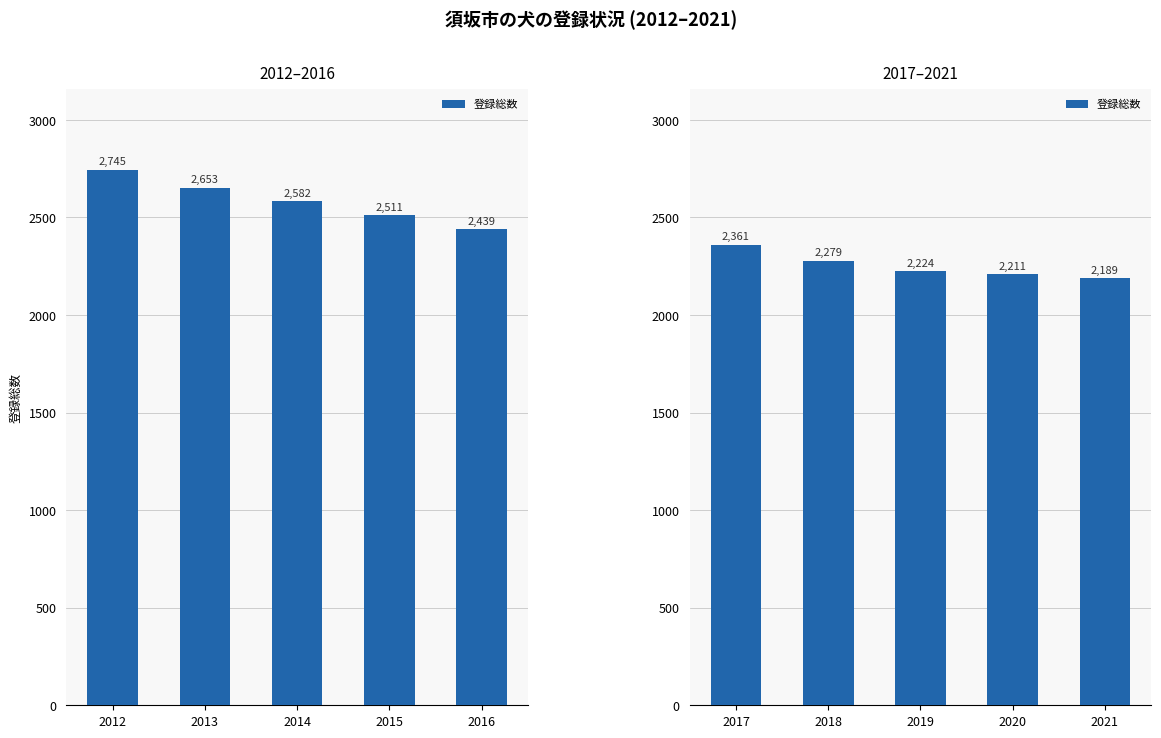

Are the bars grouped side by side (vs. stacked)?

No